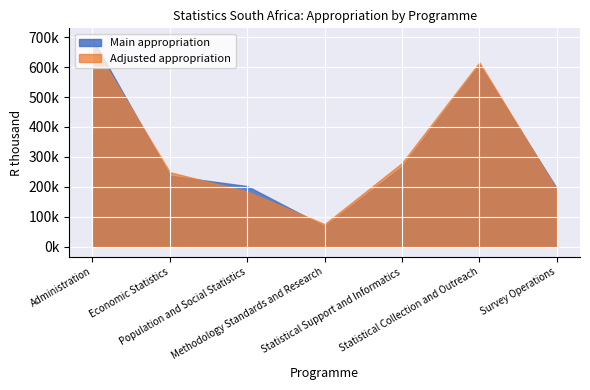

How many interior local valleys does the Adjusted appropriation series have?

1